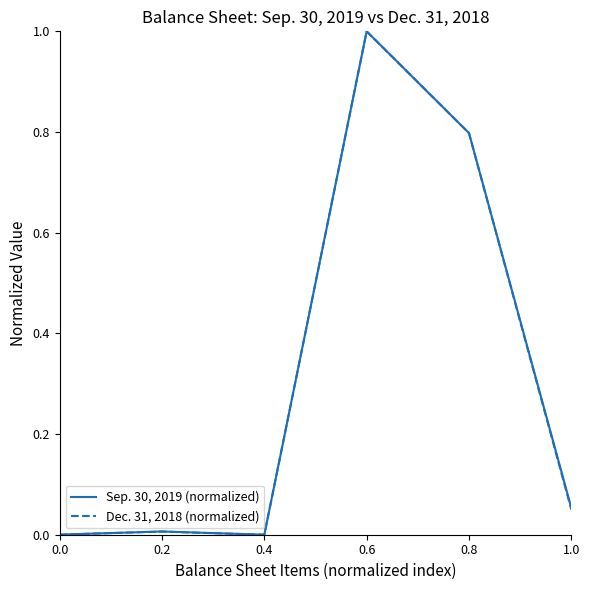

What is the sum of all Dec. 31, 2018 (normalized) values?

1.9